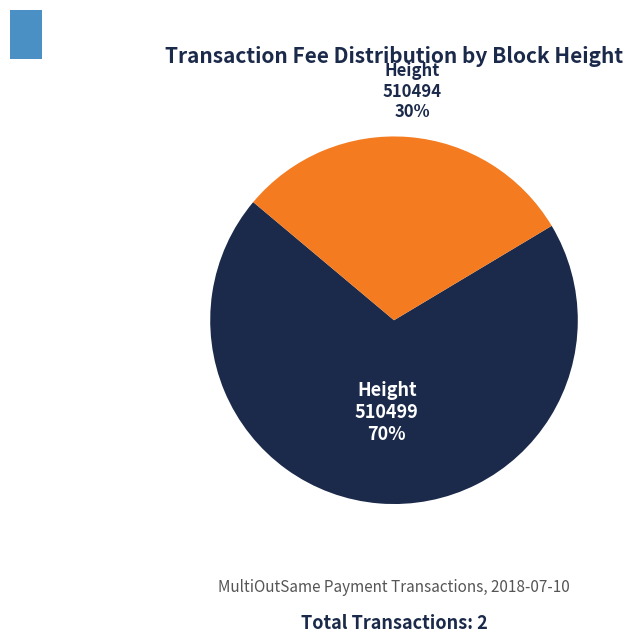

Is there any slice that represents more than half of the pie?

Yes